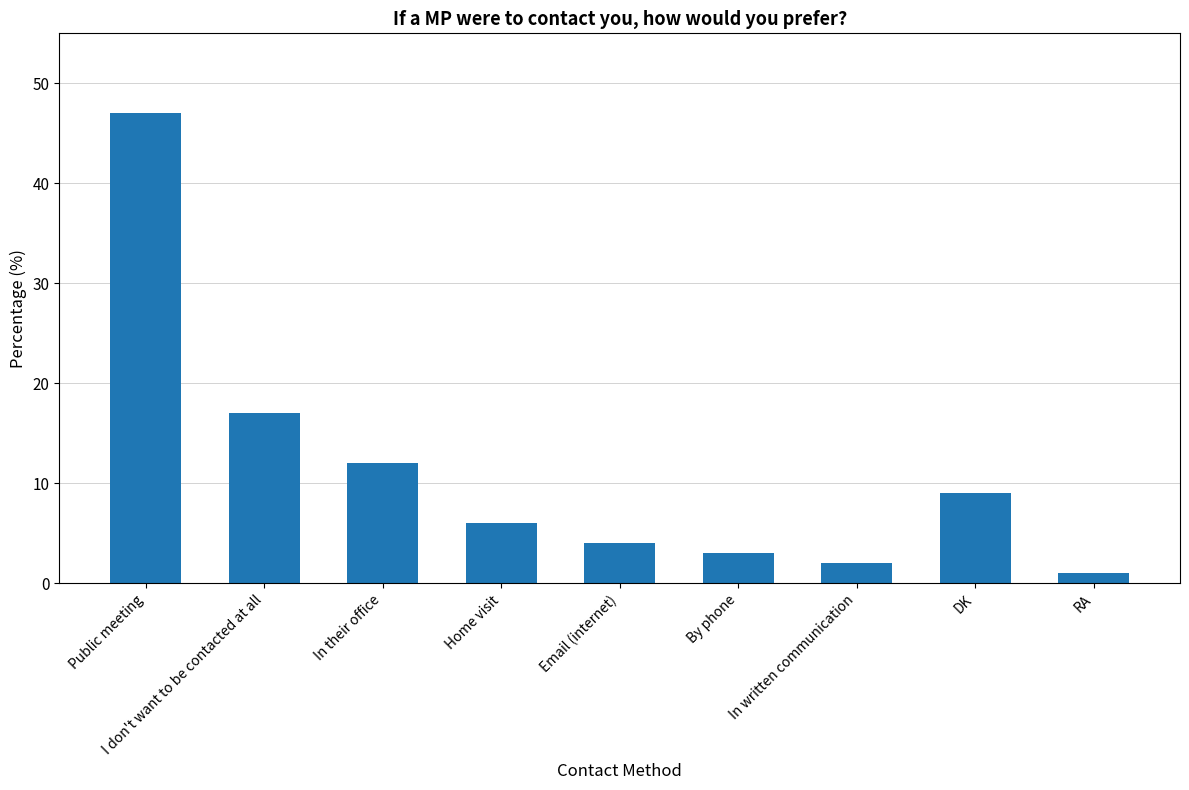

At which label is the value closest to 24?

I don't want to be contacted at all